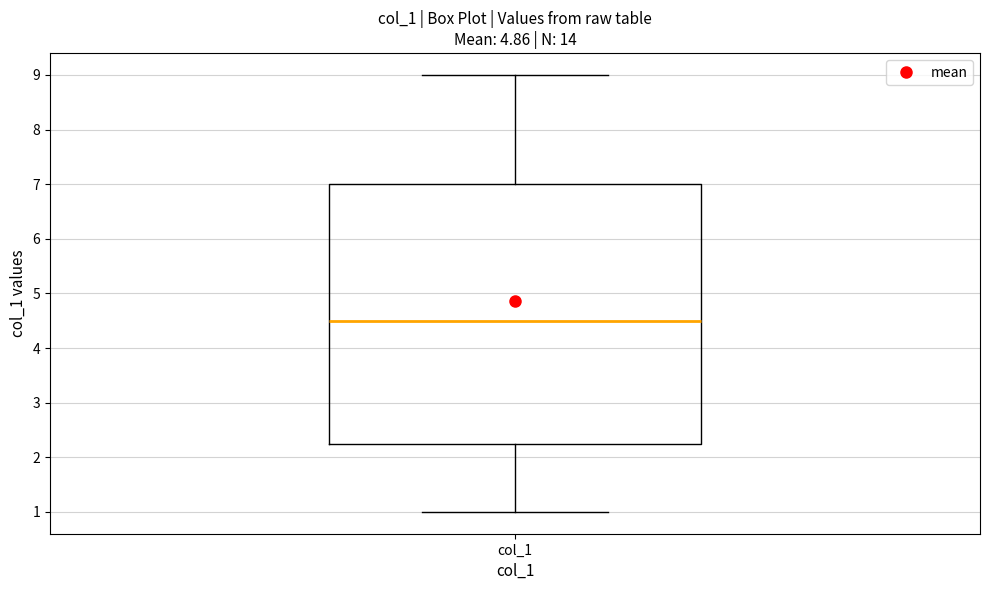

Read this box plot against the y-axis: the position of the median line, the range covered by the box, and the ends of both whiskers. The values are not printed on the chart, so give them approximately, as read against the axis.

median 4.5, box 2.3 to 7.0, whiskers 1.0 to 9.0